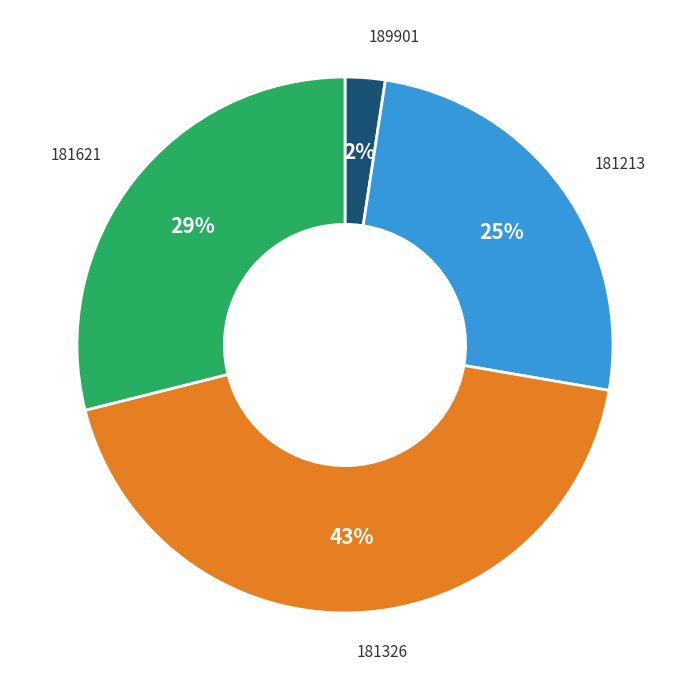

To the nearest percent, what is the average slice percentage?

25%